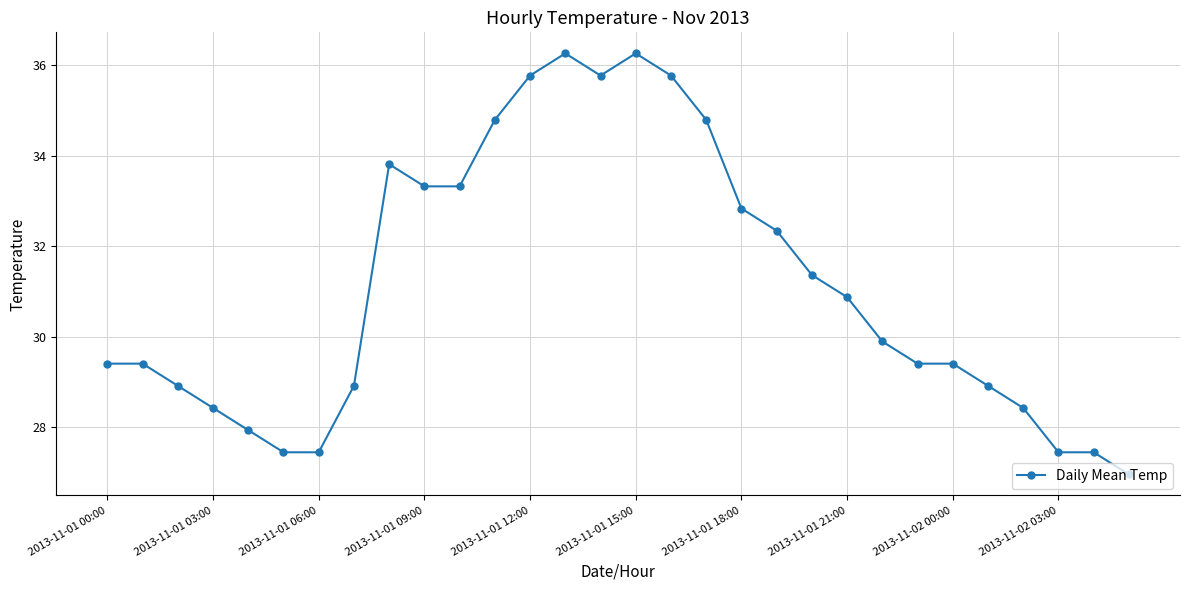

What is the difference between the second highest and minimum values?

9.3